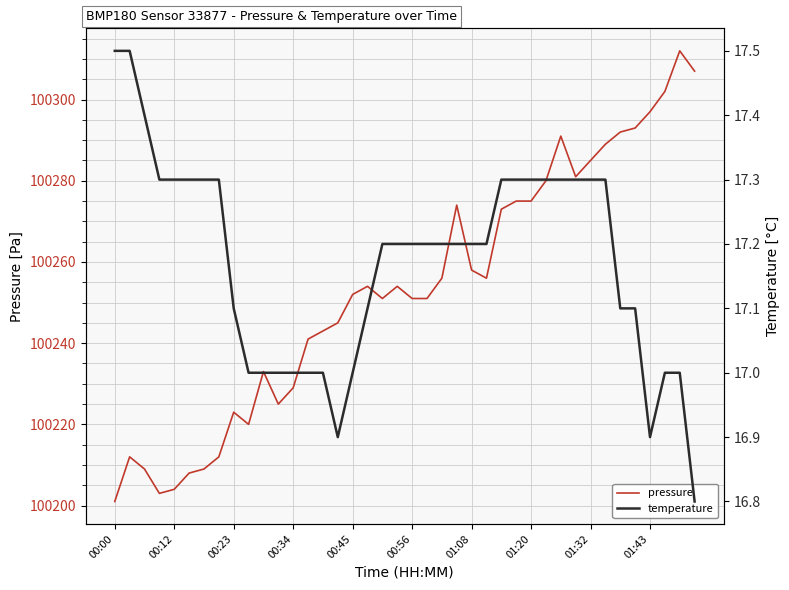

At which label is pressure closest to 100256?

22